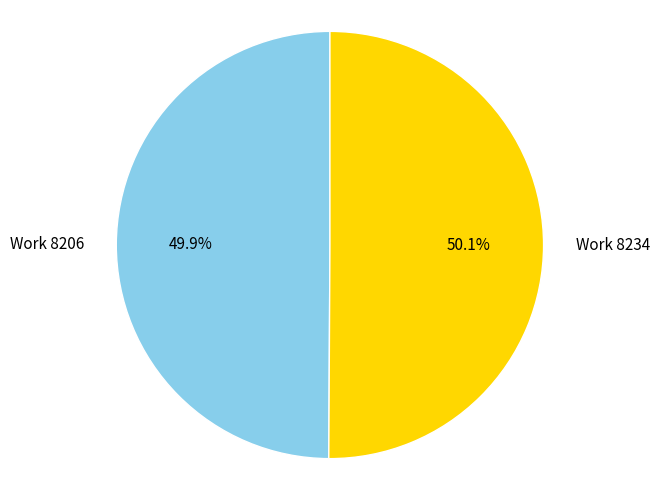

Does any single category account for the majority?

Yes